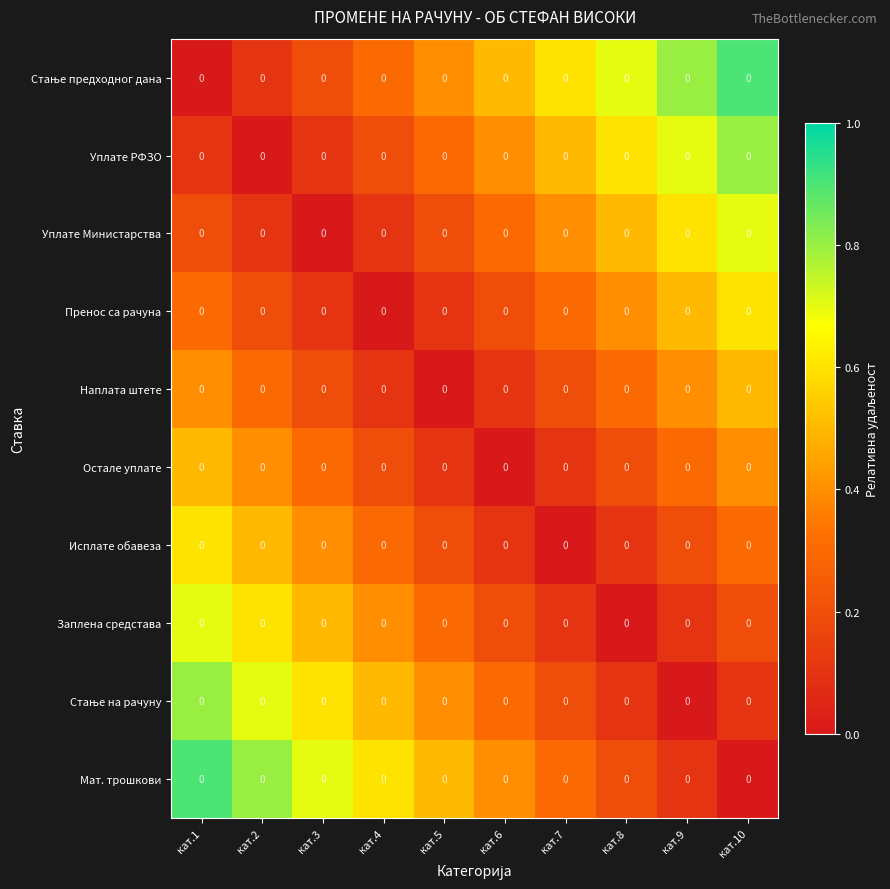

At how many categories does at least one series exceed 0?

10